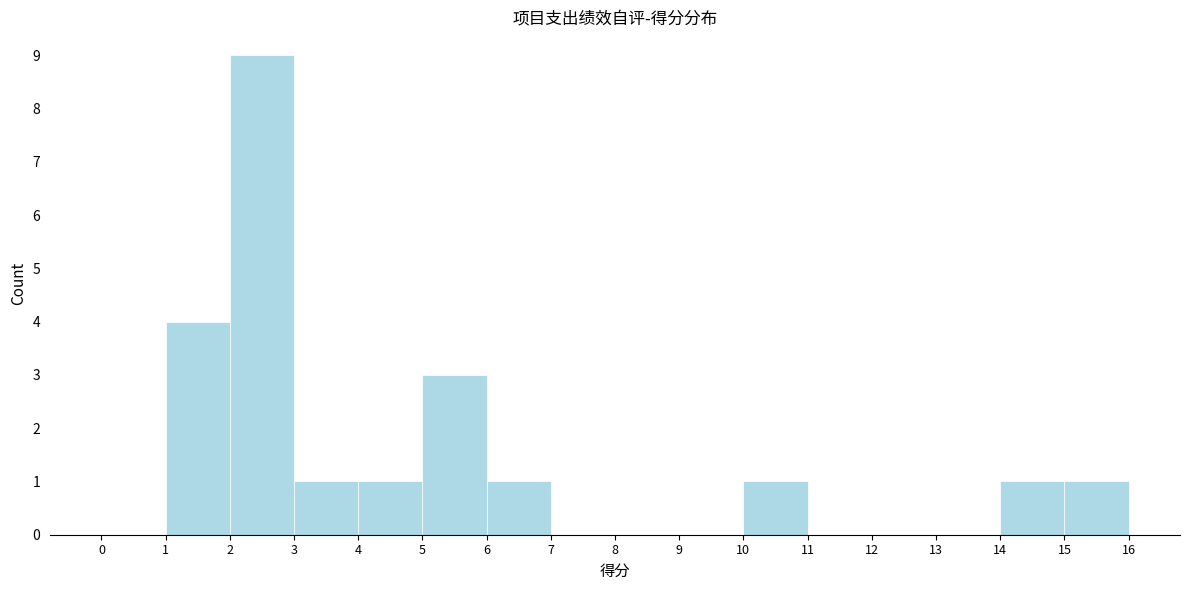

Over which range of the x-axis is the bar tallest?

2 to 3